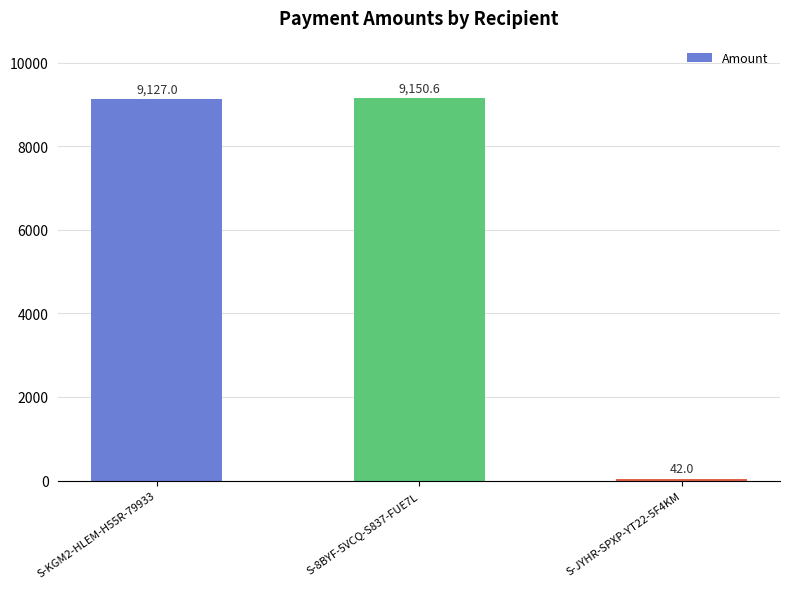

Which has a higher value, S-KGM2-HLEM-H55R-79933 or S-8BYF-5VCQ-S837-FUE7L?

S-8BYF-5VCQ-S837-FUE7L